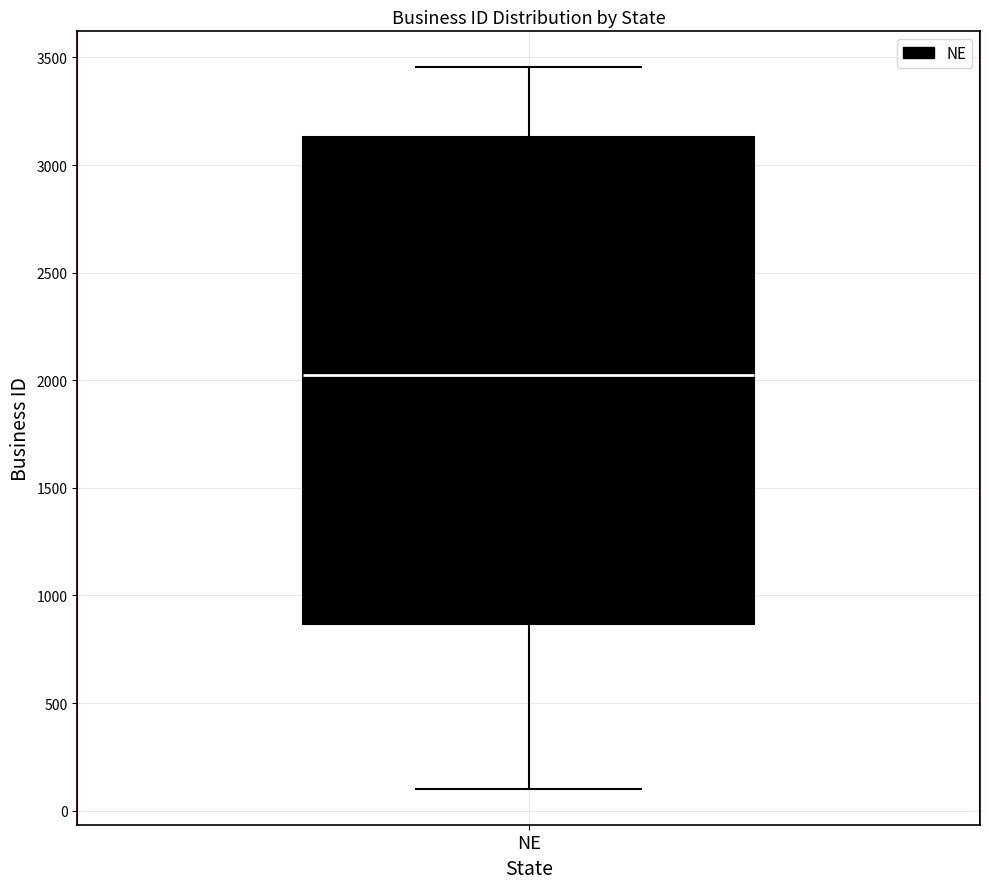

Where does the upper whisker of the box for NE end on the y-axis? The values are not printed on the chart, so give them approximately, as read against the axis.

3450